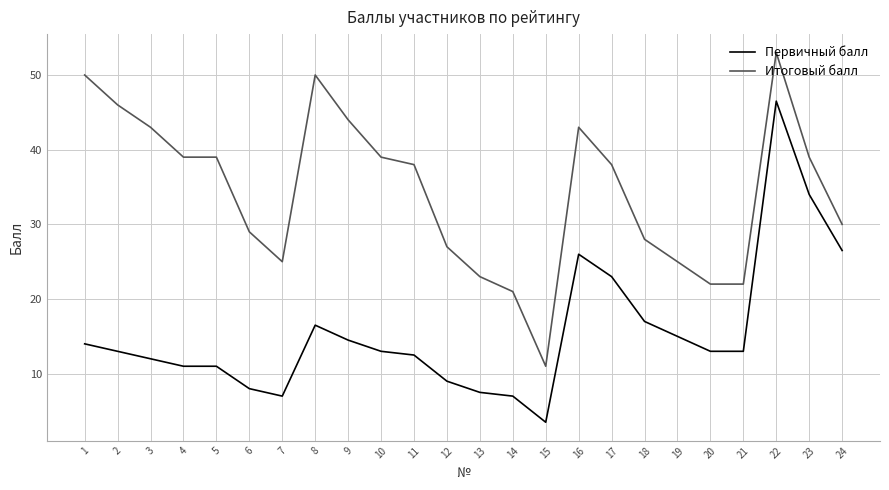

Reading left to right, extract all data points from this chart.

Первичный балл: 14.0	13.0	12.0	11.0	11.0	8.0	7.0	16.5	14.5	13.0	12.5	9.0	7.5	7.0	3.5	26.0	23.0	17.0	15.0	13.0	13.0	46.5	34.0	26.5
Итоговый балл: 50.0	46.0	43.0	39.0	39.0	29.0	25.0	50.0	44.0	39.0	38.0	27.0	23.0	21.0	11.0	43.0	38.0	28.0	25.0	22.0	22.0	53.0	39.0	30.0